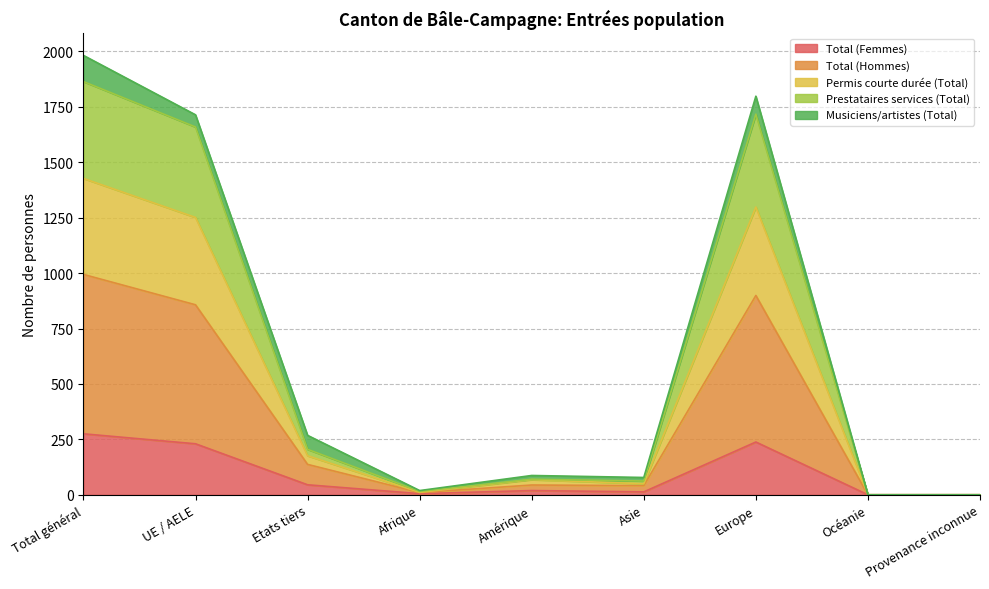

What are all the series names shown in the legend?

Total (Femmes), Total (Hommes), Permis courte durée (Total), Prestataires services (Total), Musiciens/artistes (Total)